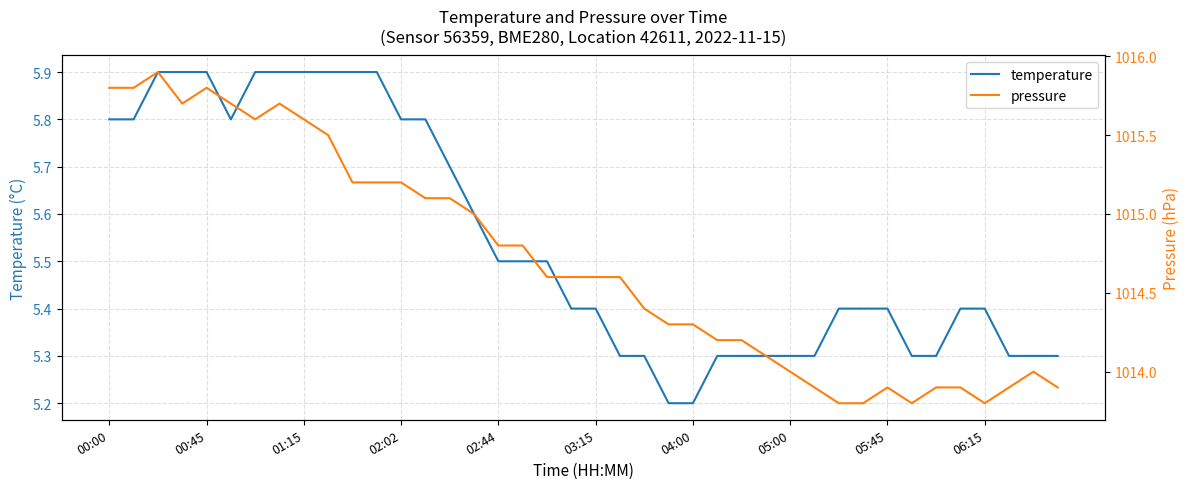

The temperature series shows 5.4 at 03:15. True or false?

True